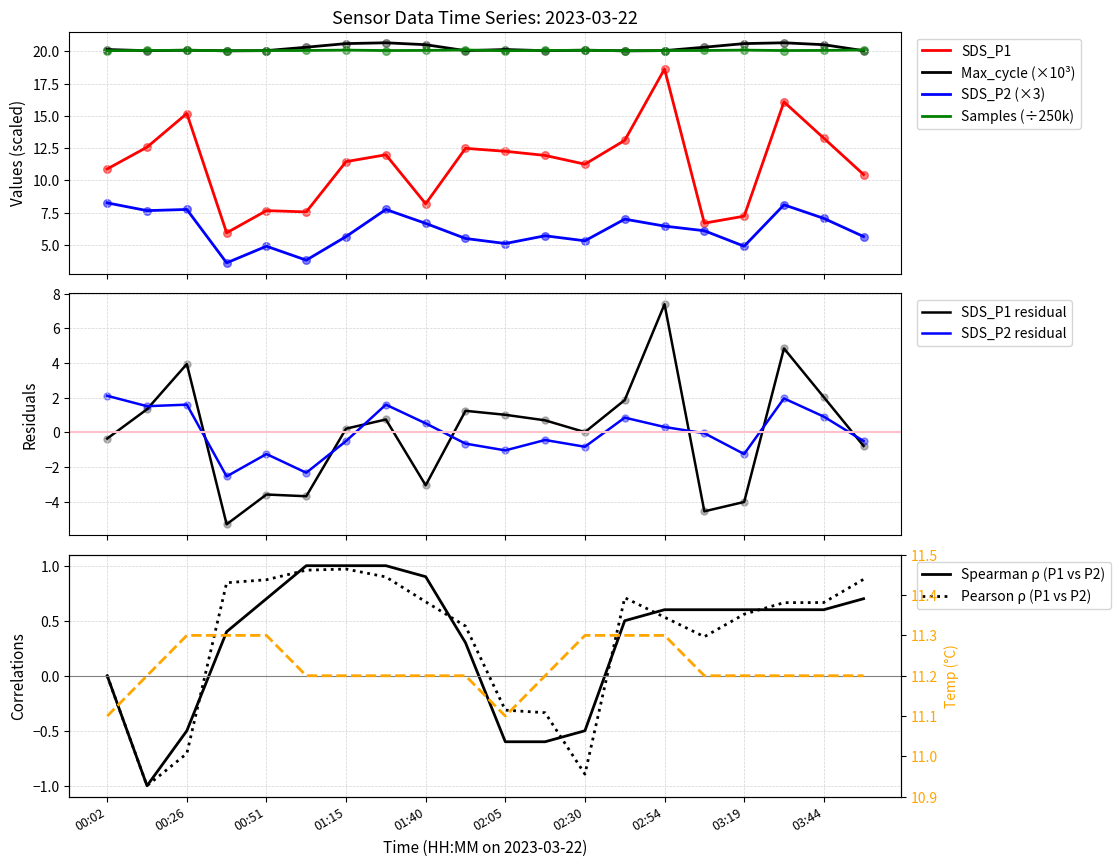

Which series contains the highest Y value?

Max_cycle